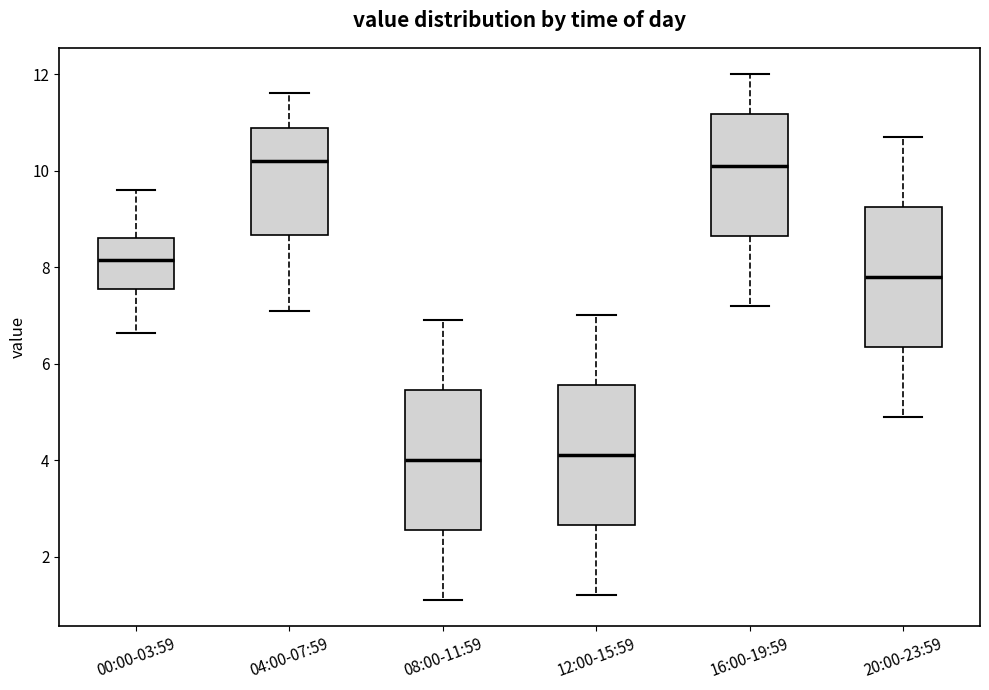

Reading left to right, read every box against the y-axis: the position of its median line, the range the box covers, and the ends of its whiskers. The values are not printed on the chart, so give them approximately, as read against the axis.

00:00-03:59: median 8.2, box 7.6 to 8.6, whiskers 6.6 to 9.6
04:00-07:59: median 10.2, box 8.6 to 10.8, whiskers 7.2 to 11.6
08:00-11:59: median 4.0, box 2.6 to 5.4, whiskers 1.2 to 7.0
12:00-15:59: median 4.2, box 2.6 to 5.6, whiskers 1.2 to 7.0
16:00-19:59: median 10.2, box 8.6 to 11.2, whiskers 7.2 to 12.0
20:00-23:59: median 7.8, box 6.4 to 9.2, whiskers 5.0 to 10.8